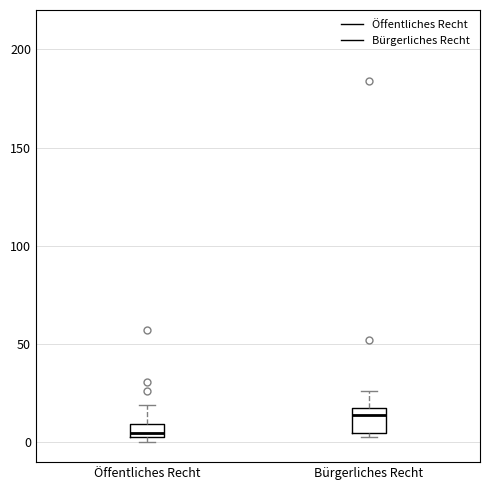

Which box is the tallest, from its lower edge to its upper edge?

Bürgerliches Recht